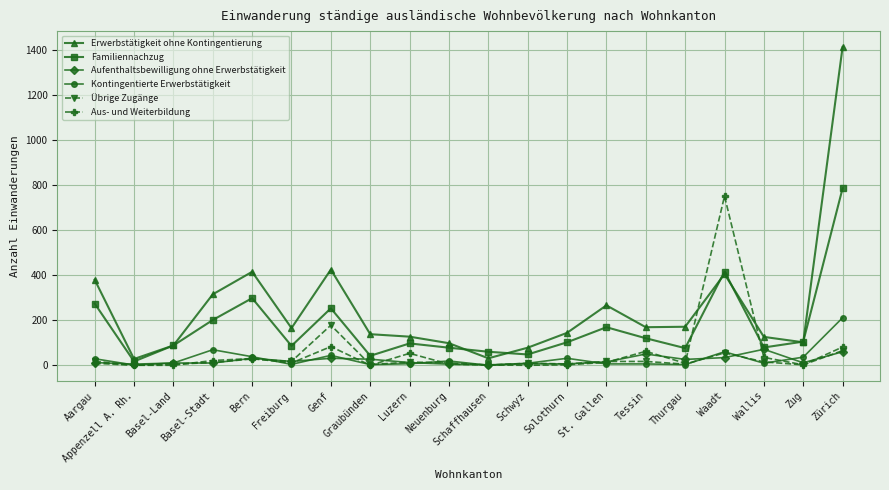

What is the label of the 10th point from the left?

Neuenburg